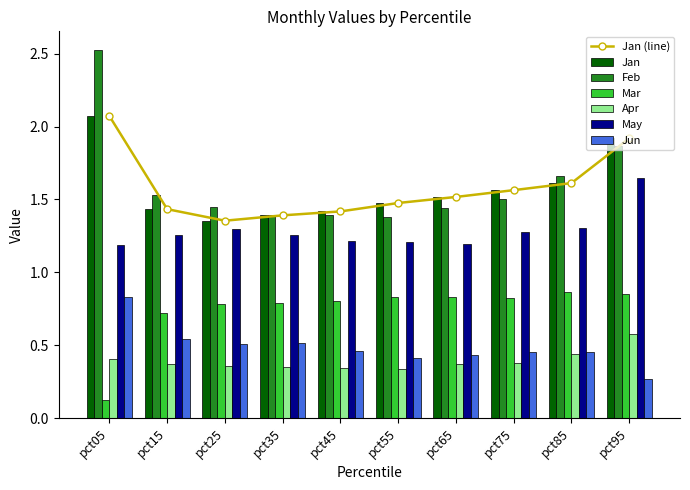

At how many categories does at least one series exceed 1?

10